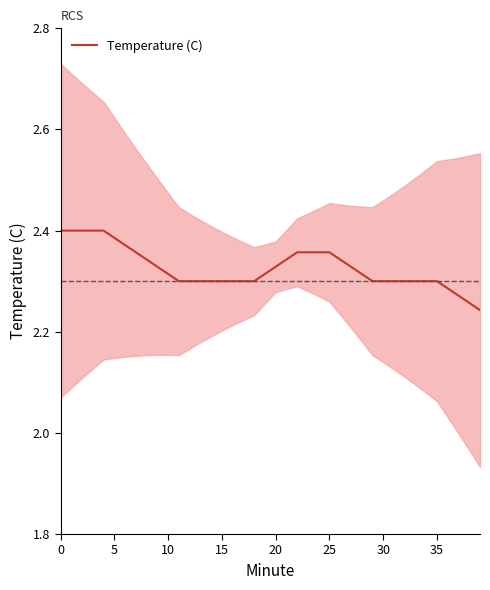

Count the number of categories in the chart.

40